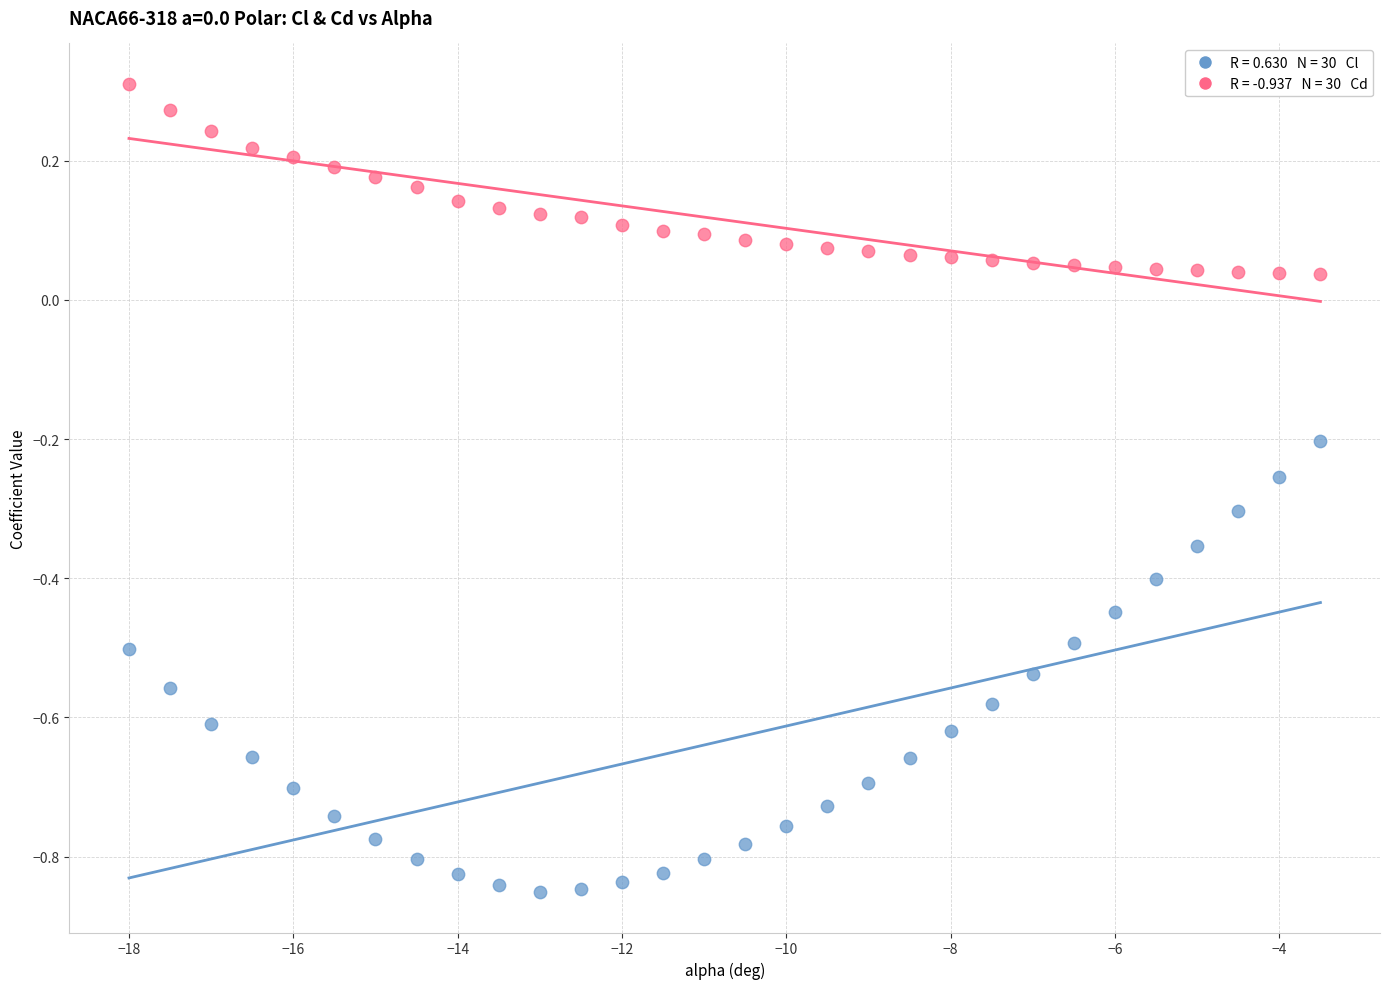

Across all data points, what is the range of Y values (max minus min)?

1.2